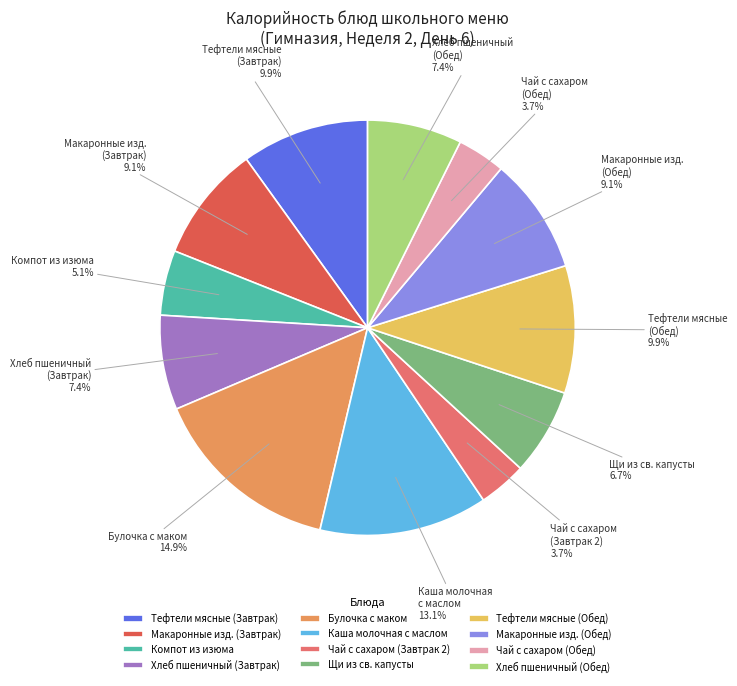

Which category has the biggest portion of the pie?

Булочка с маком